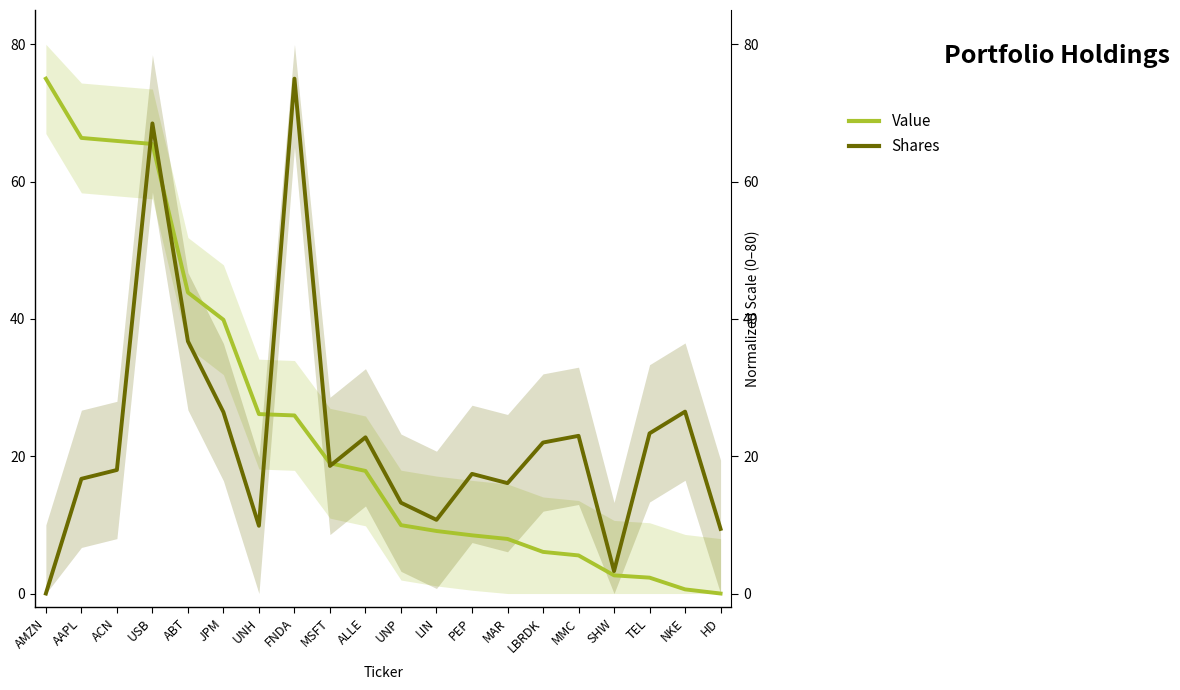

Which series changed the most between MMC and TEL?

Value (normalized)